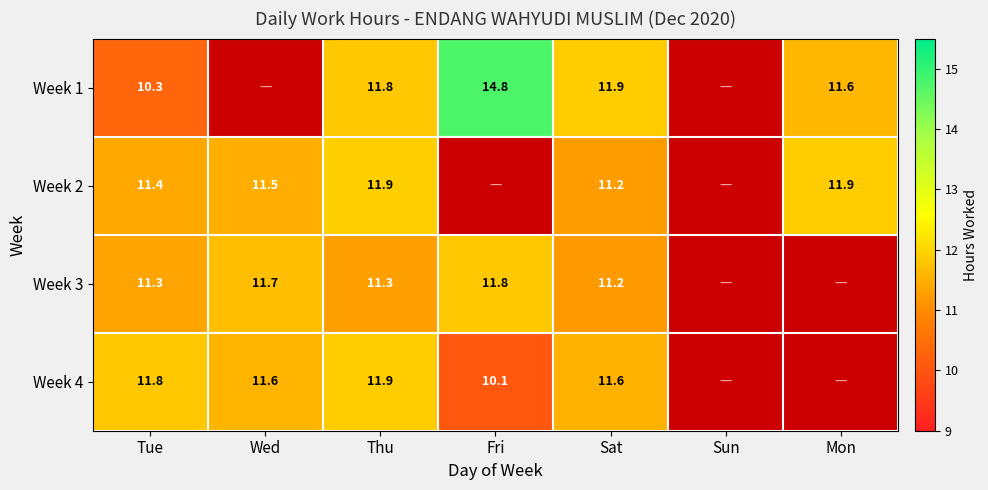

Count the number of data series in this chart.

4